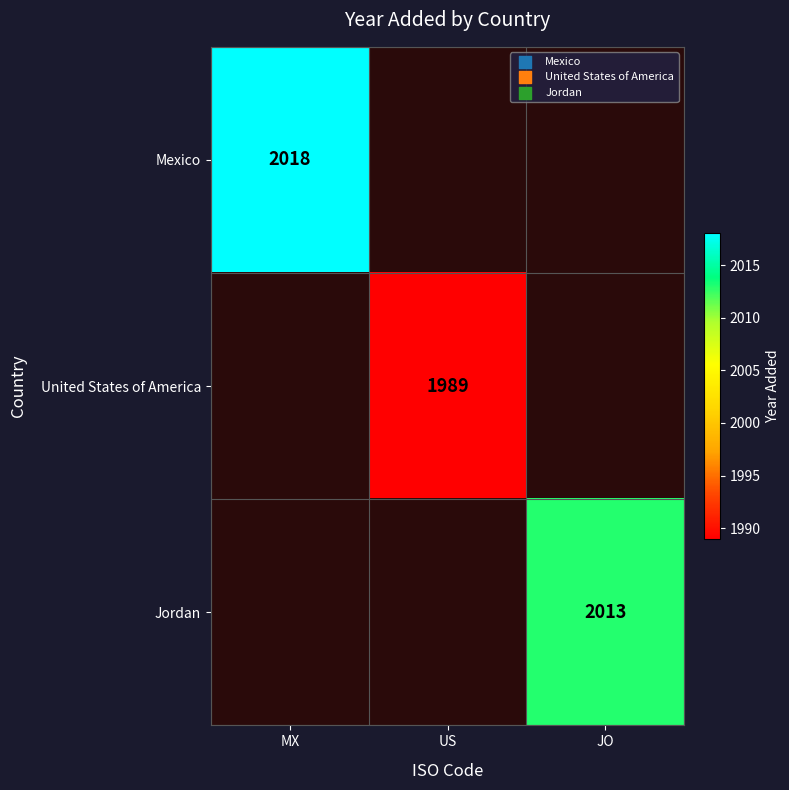

At how many categories does at least one series exceed 1993?

2